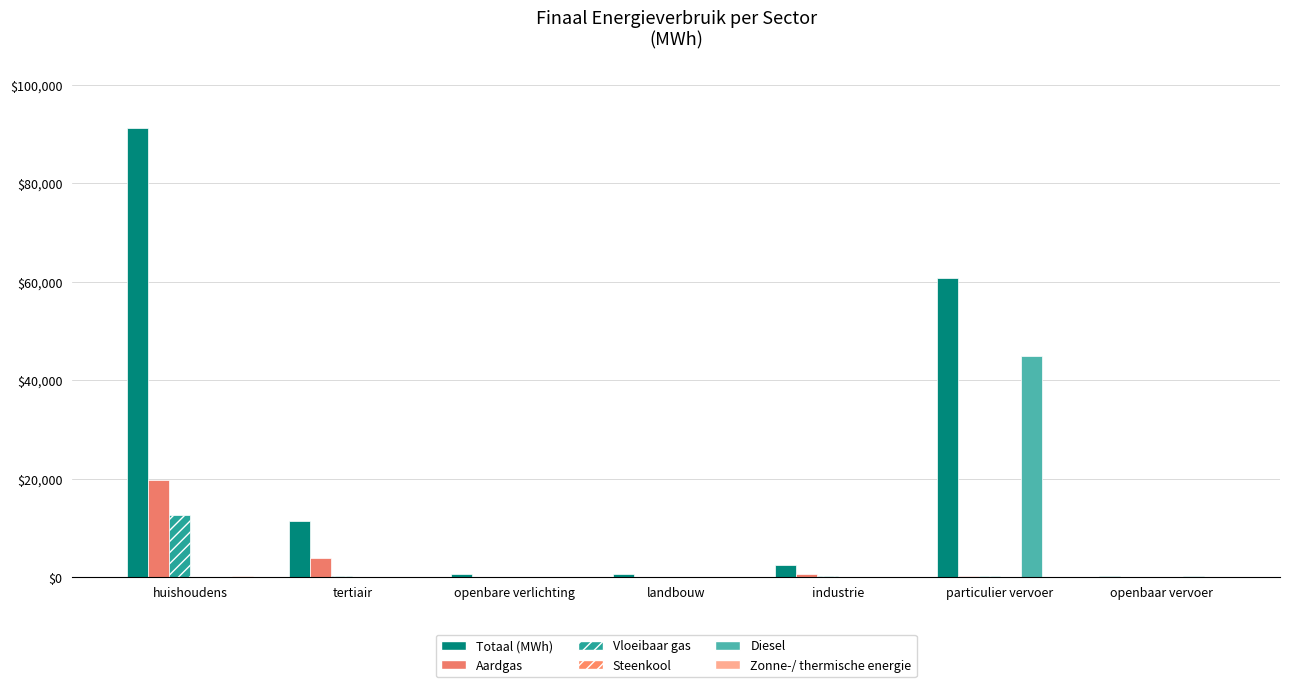

What is the difference between the maximum and minimum values in the Steenkool series?

36.8